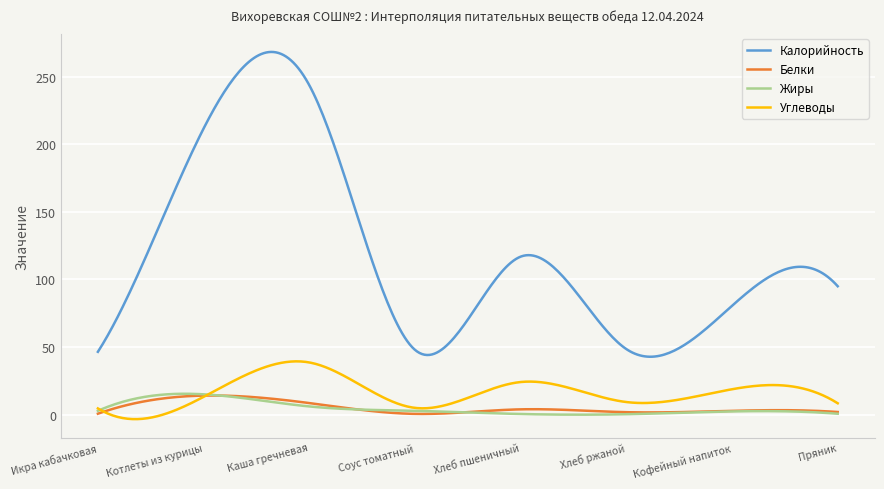

True or false: Жиры and Калорийность cross at least once.

False